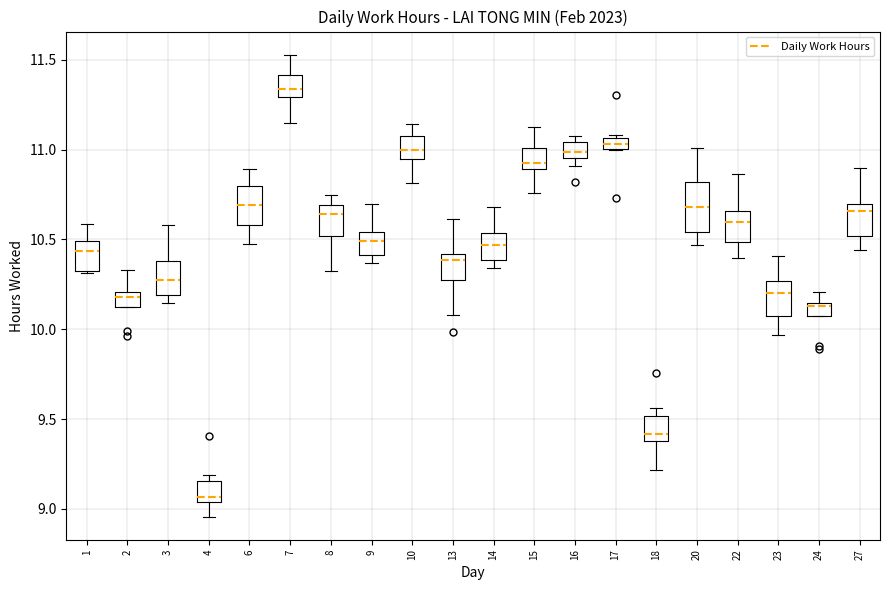

Which box's median line is the lowest?

4